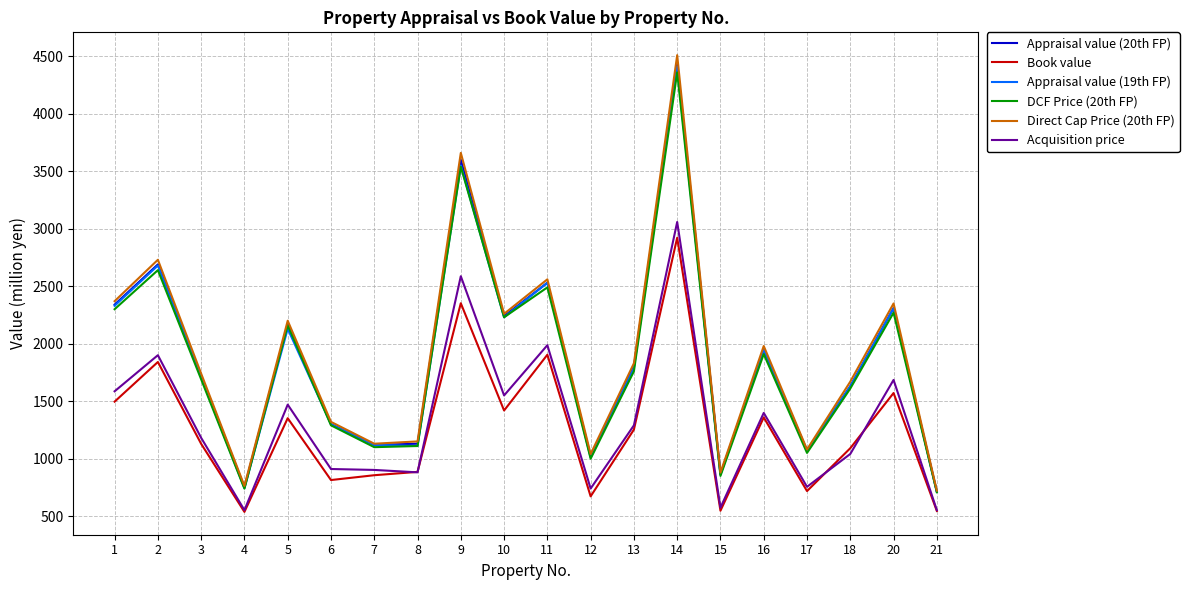

What is the sum of all Appraisal value (19th FP) values?

37178